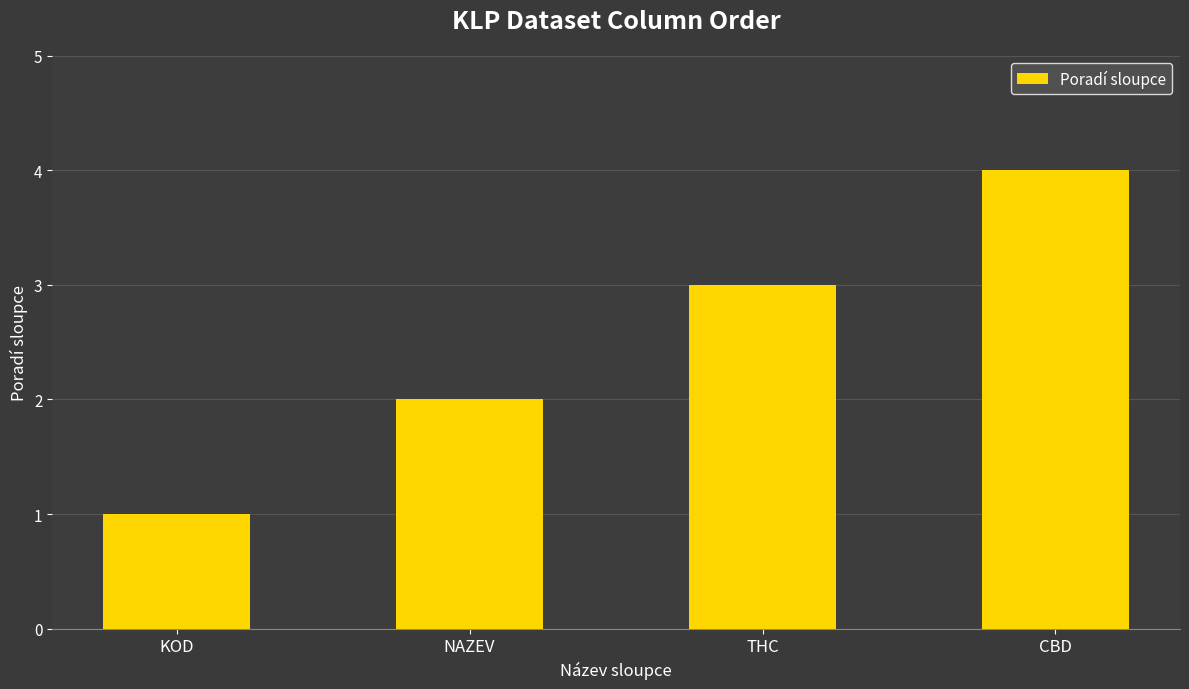

Count the values in the range 2 to 4.

3